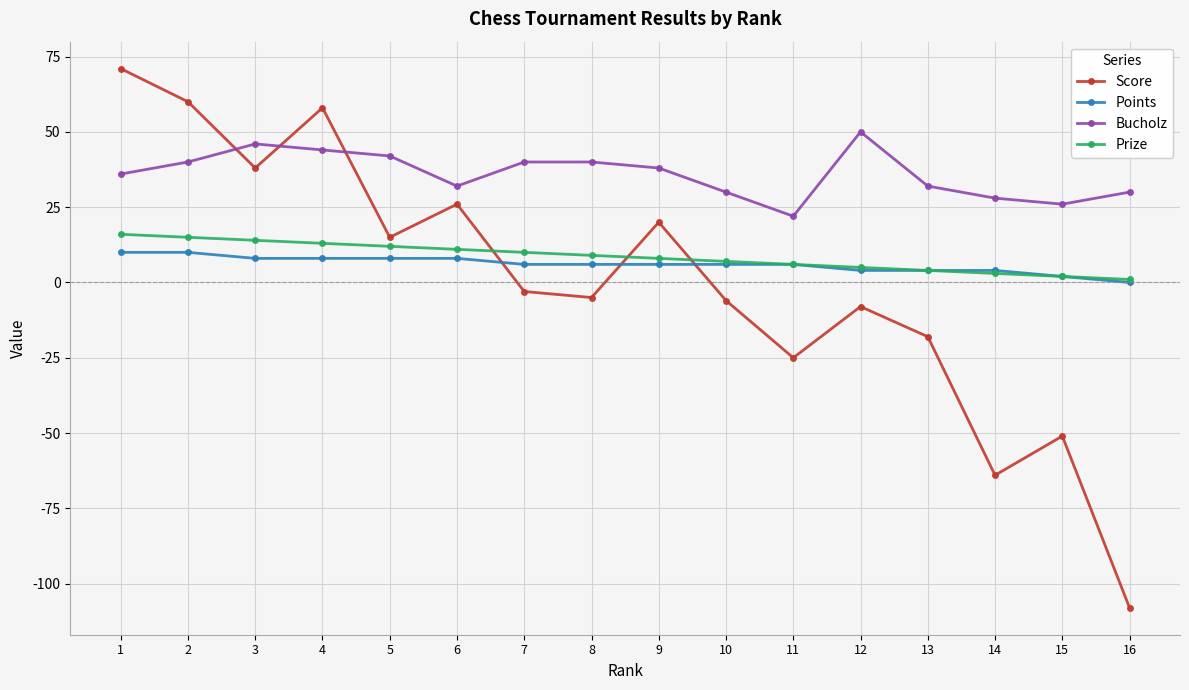

What is the difference between the maximum and minimum values in the Bucholz series?

28